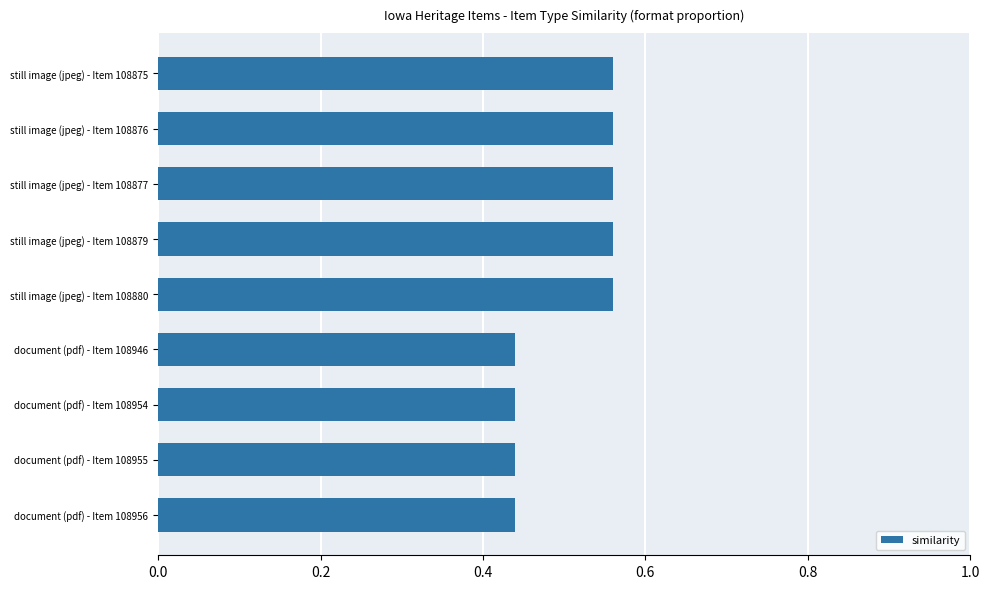

What is the sum of the values at still image (jpeg) - Item 108875 and document (pdf) - Item 108955?

1.0